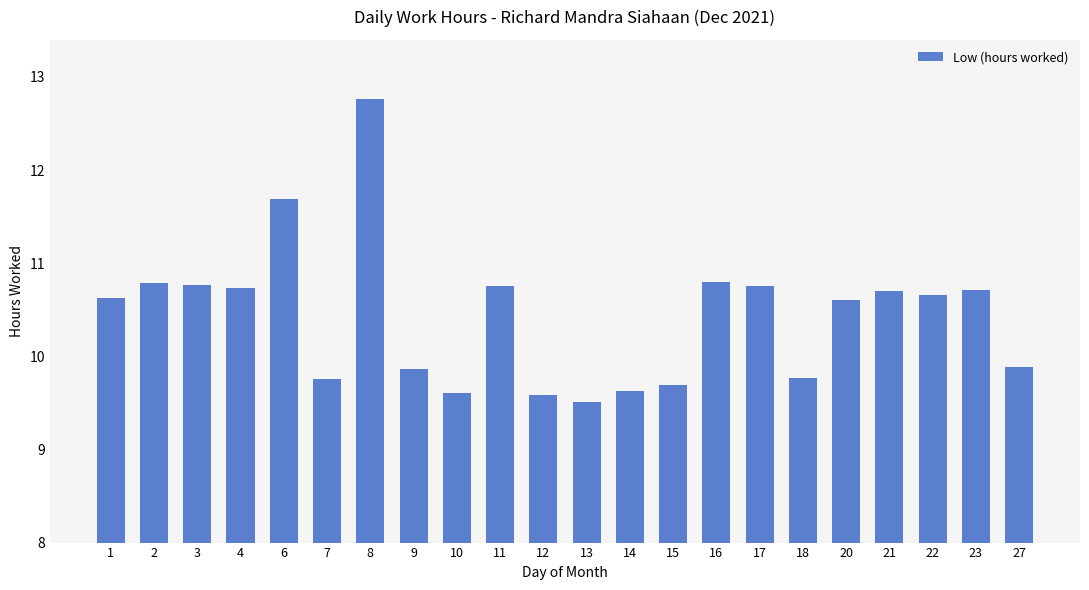

How many bars are there in total?

22